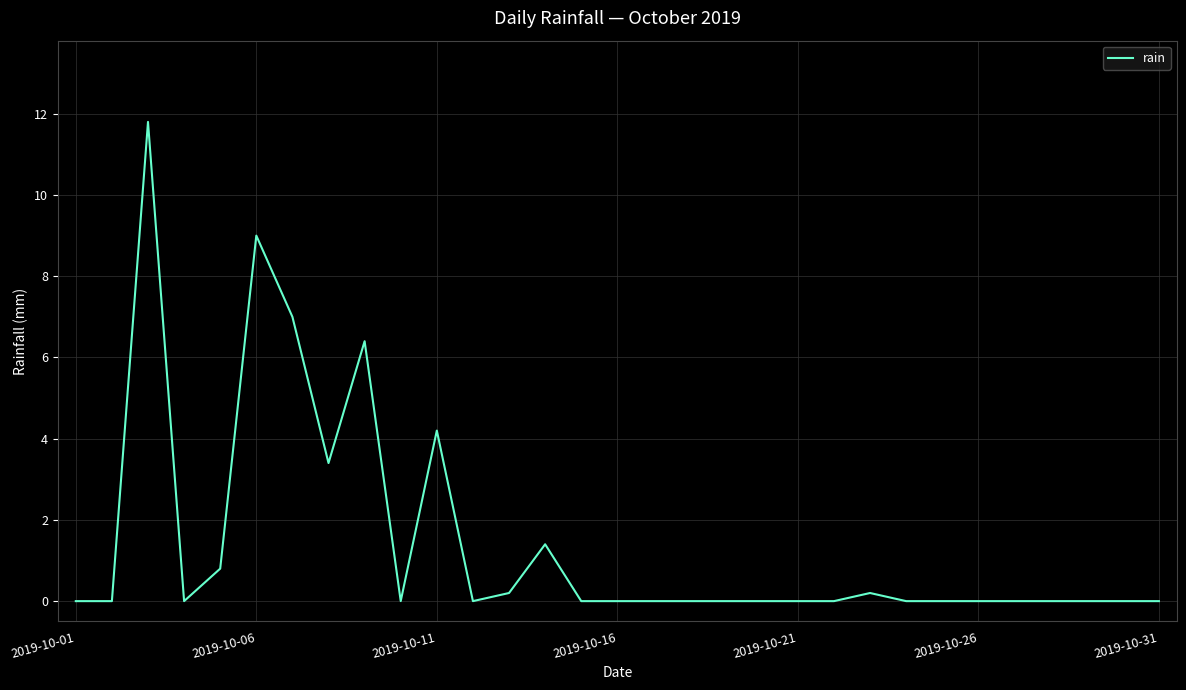

What is the sum of all values?

44.4